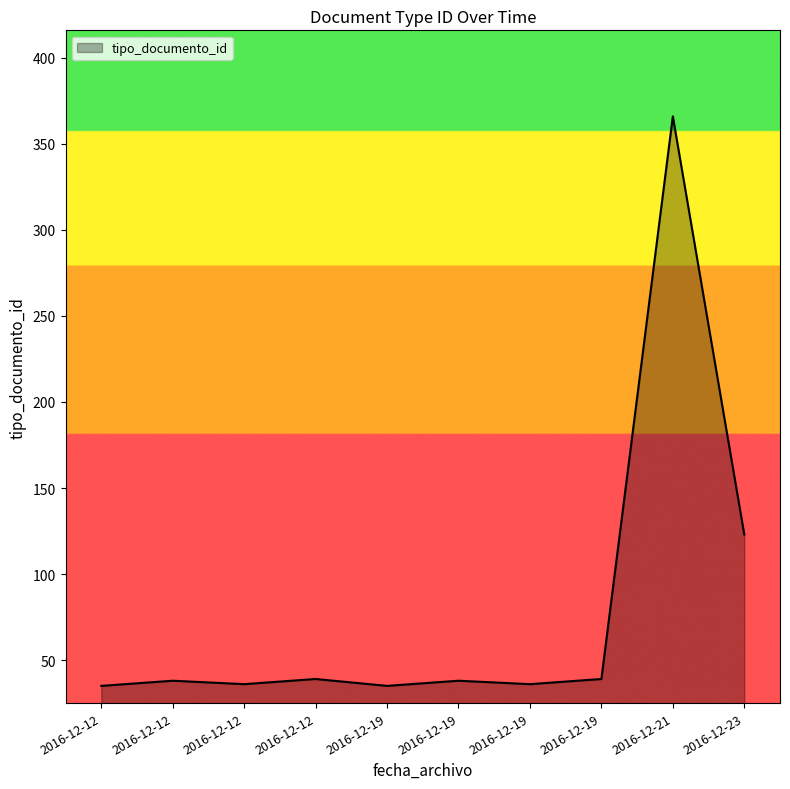

How many values are below 38?

4